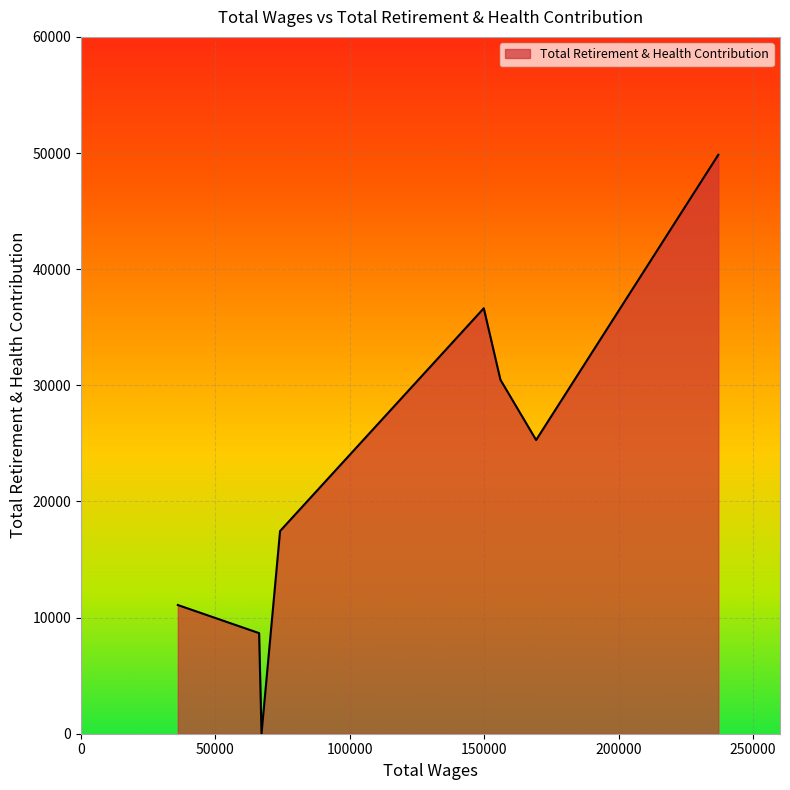

What is the difference between the maximum and minimum values?

49850